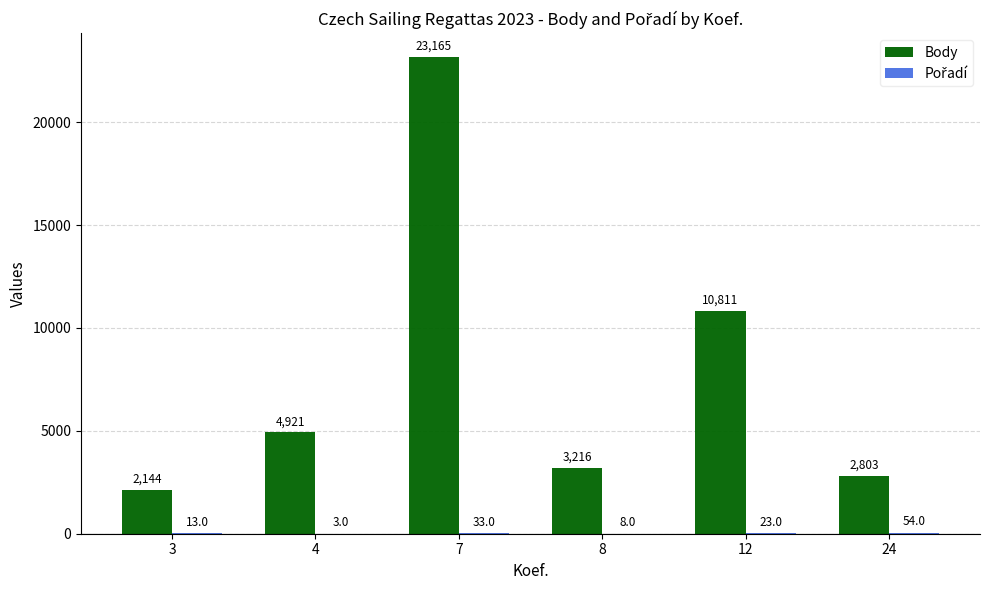

Is it true that Body equals 38662 at 7?

False